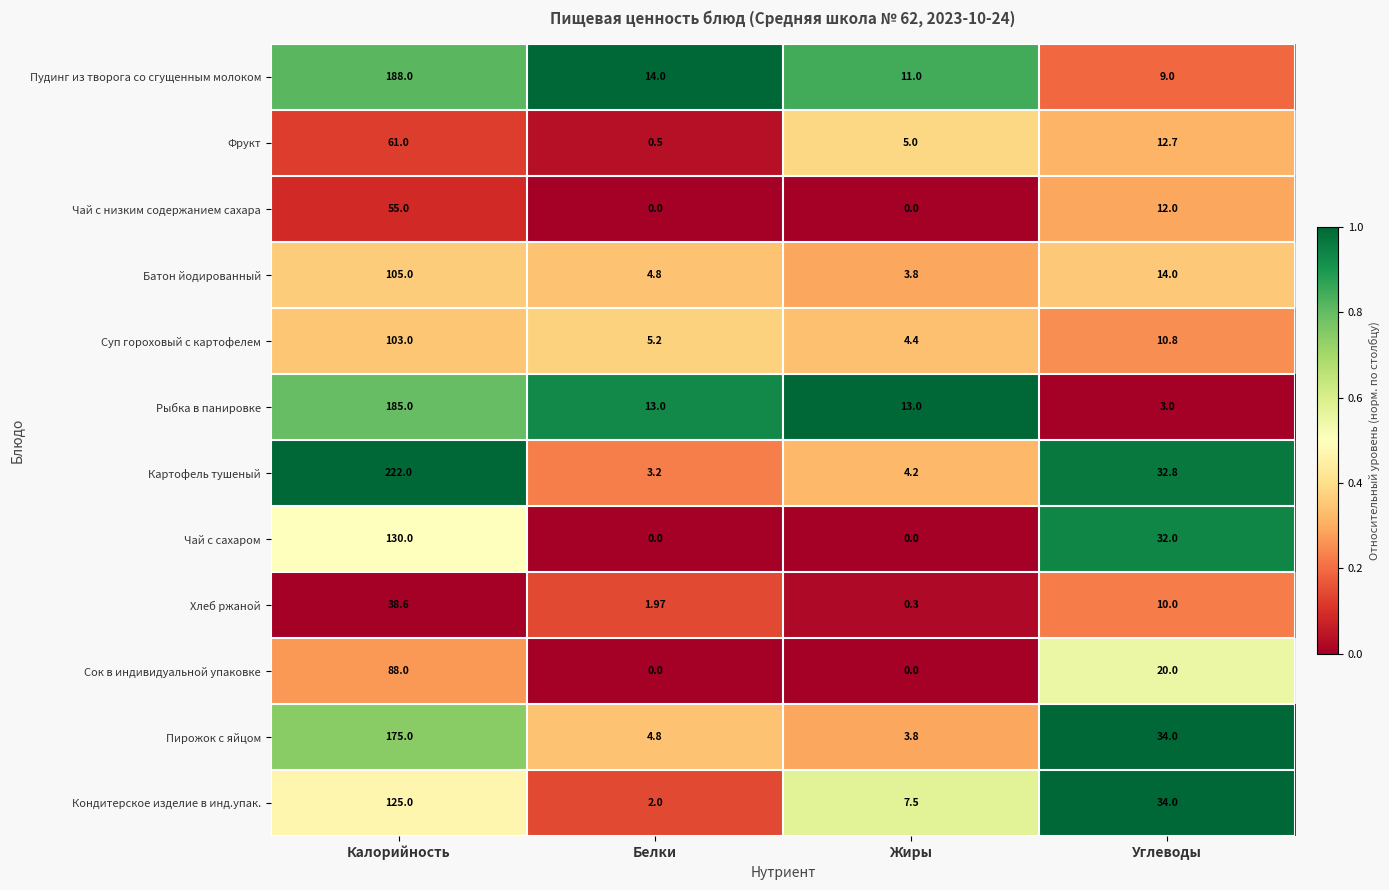

At which label is Кондитерское изделие в инд.упак. closest to 63?

Углеводы